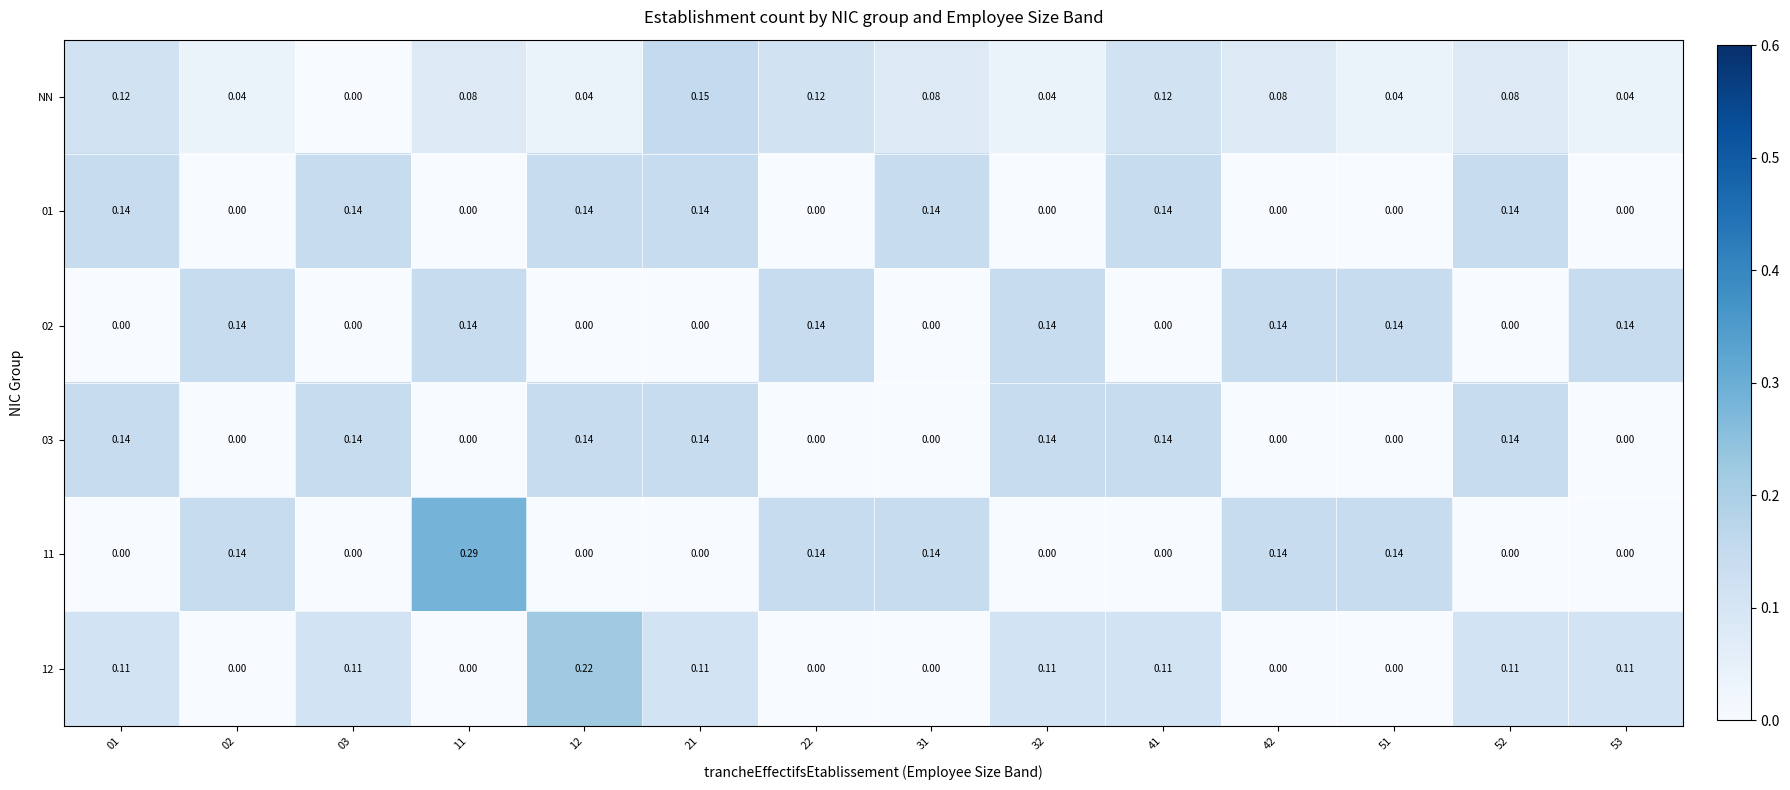

Is the value of 03 at 53 greater than the value of 11 at 51?

No